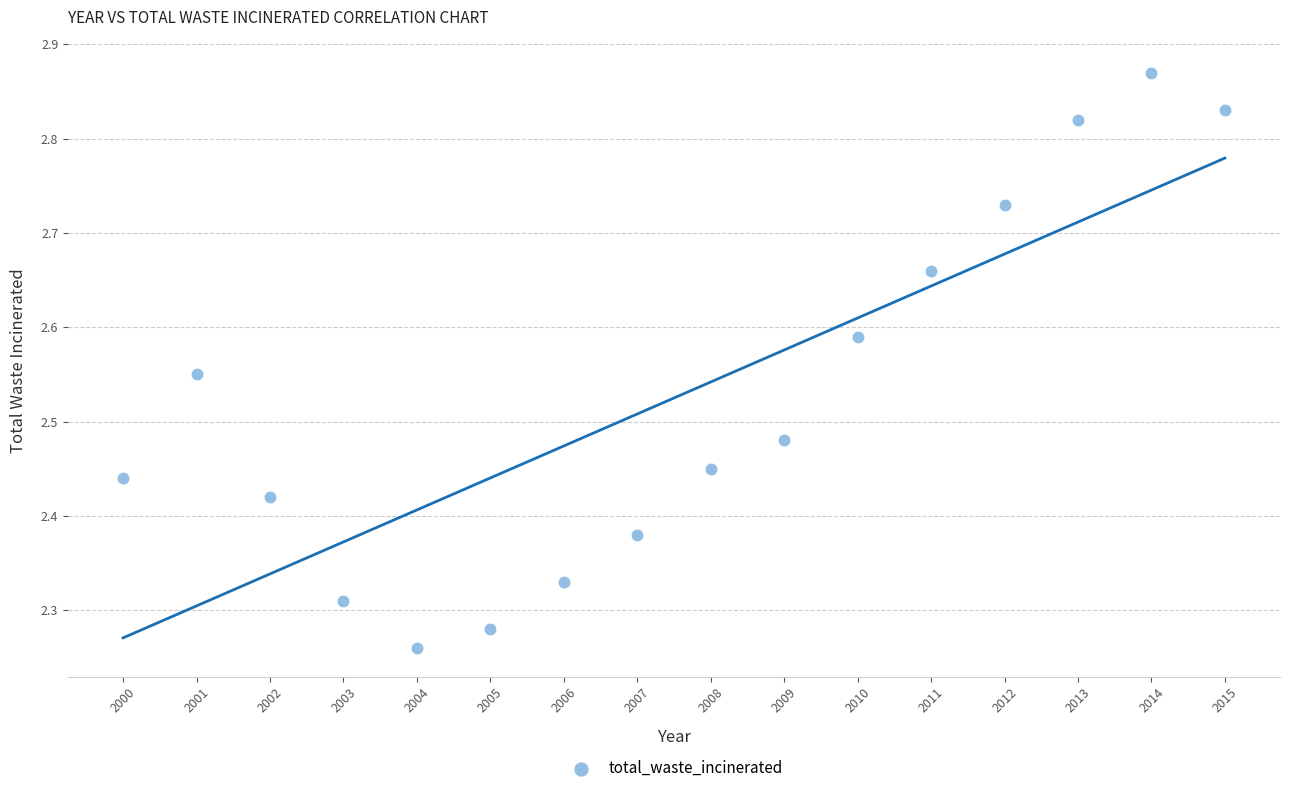

What is the range of X values (max minus min)?

15.0